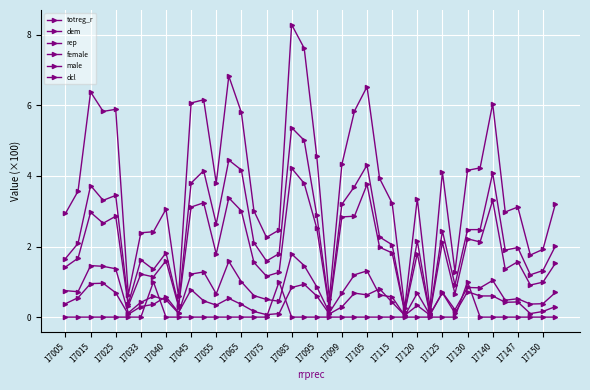

How many series are shown in this chart?

6